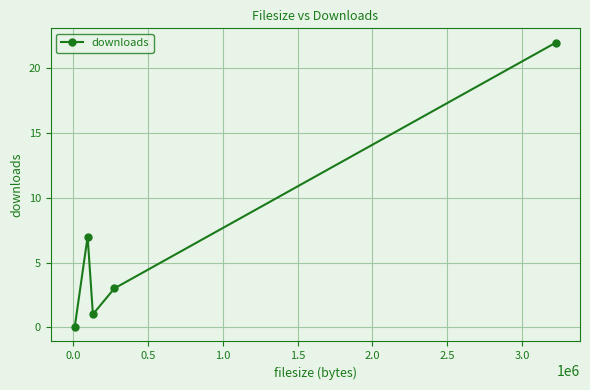

What is the difference between the maximum and second lowest values?

21